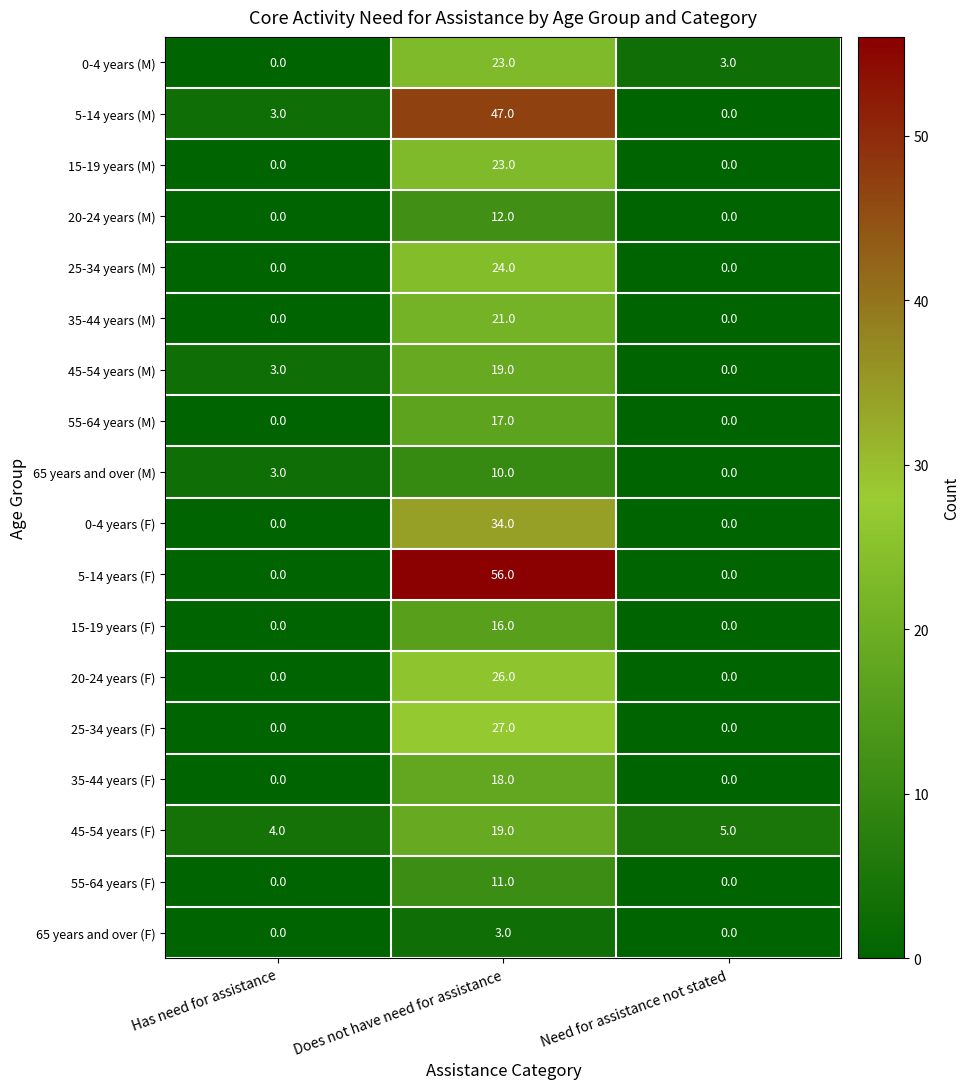

What is the difference between the maximum and minimum values in the 5-14 years (M) series?

47